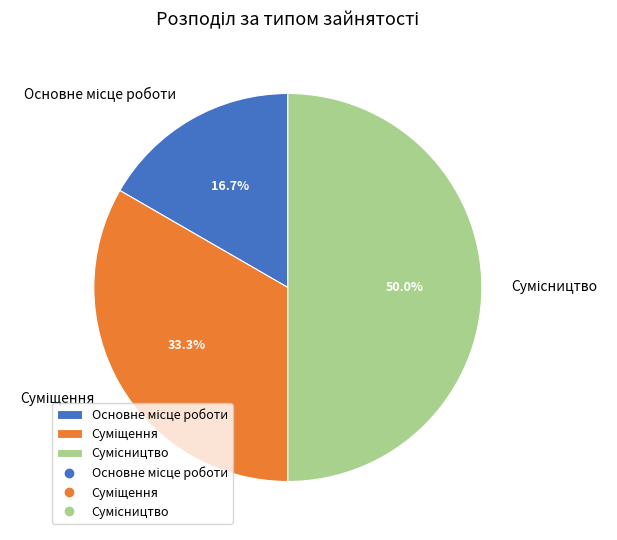

How many slices are in this pie chart?

3